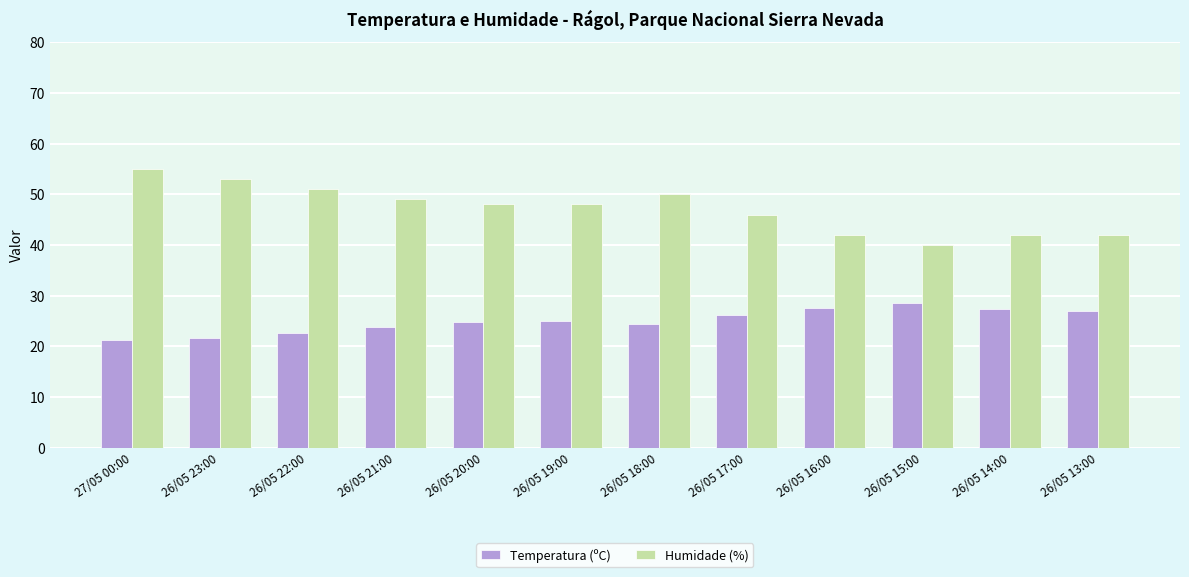

What is the difference between the maximum and minimum values in the Humidade (%) series?

15.0